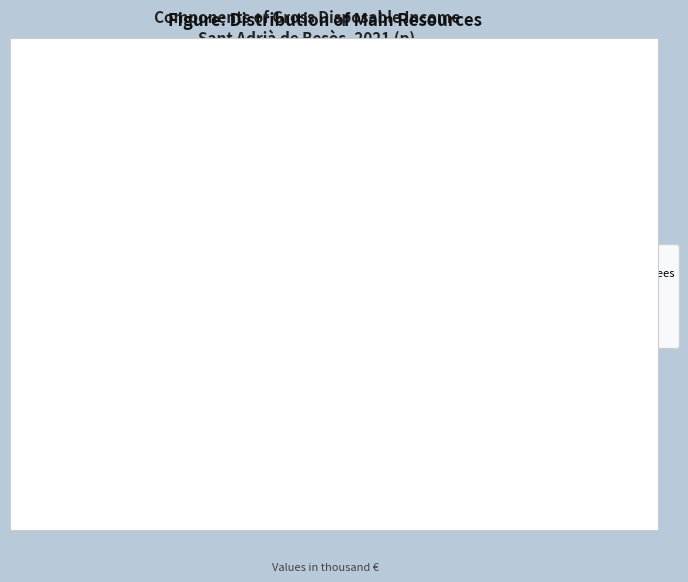

What portion of the pie excludes Gross operating surplus?

84.0%